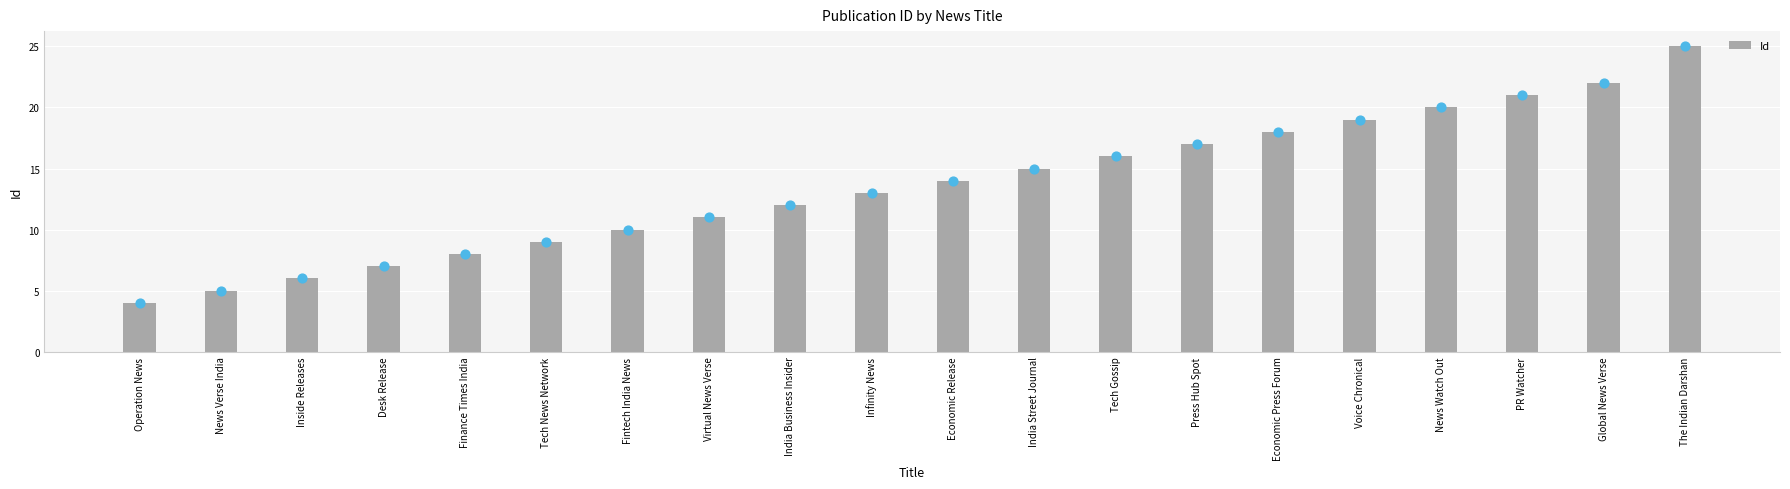

Which has a higher value, Operation News or Virtual News Verse?

Virtual News Verse